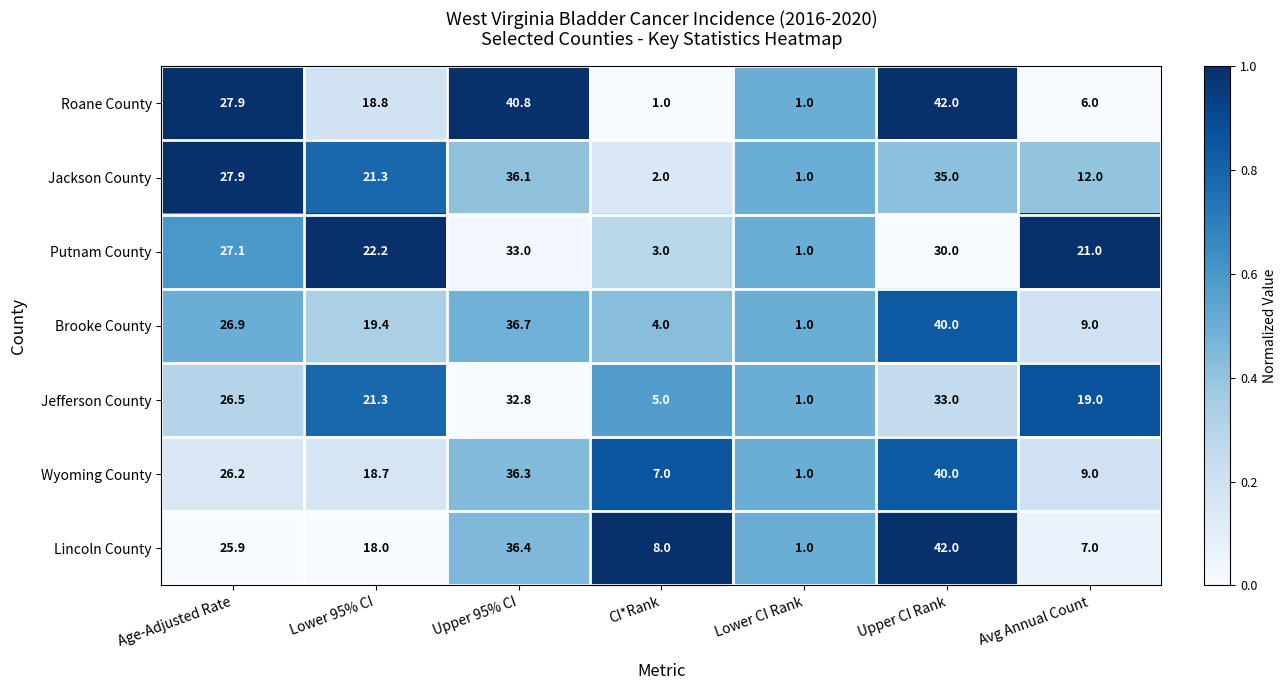

Between Upper 95% CI and Upper CI Rank, which series saw the biggest shift?

Lincoln County